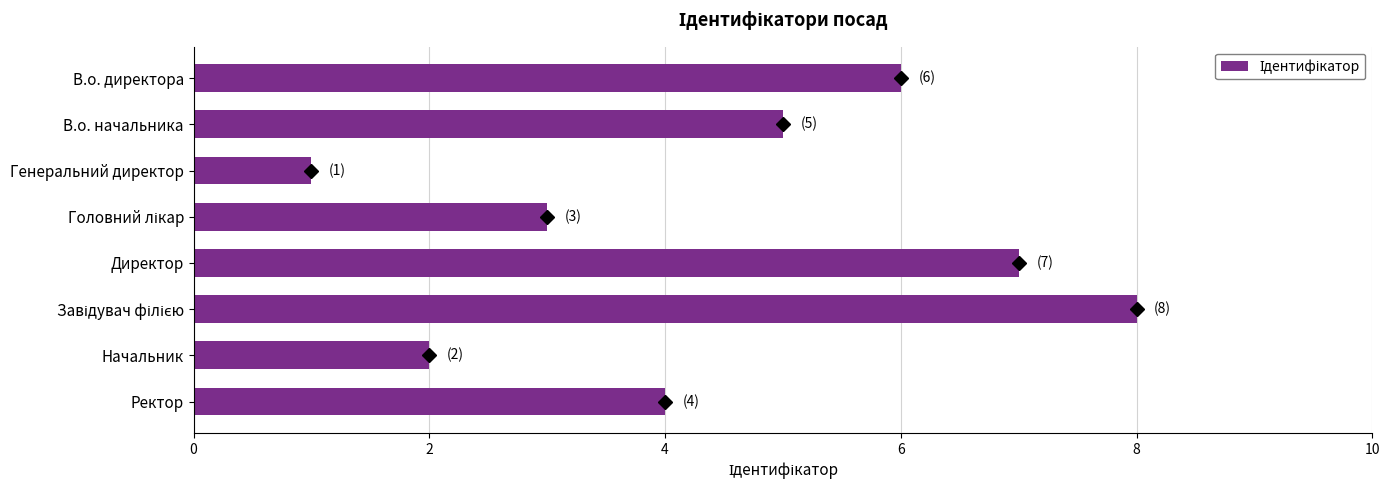

True or false: the data shows 3 at Начальник.

False